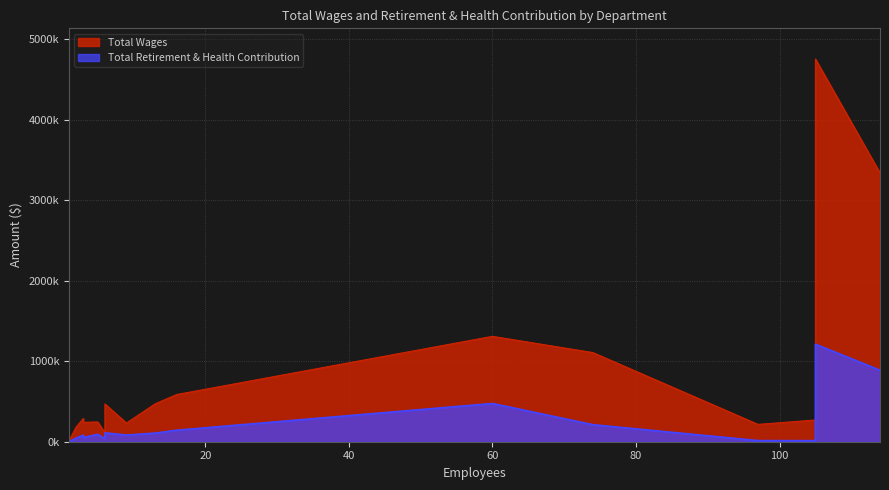

What is the sum of the Total Wages values at Certificated Admin and Certificated Management?

652576